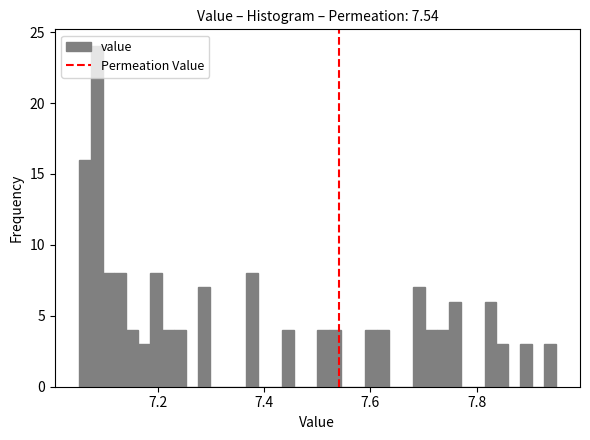

Read against the x-axis, roughly where is the centre of the tallest bar?

7.08